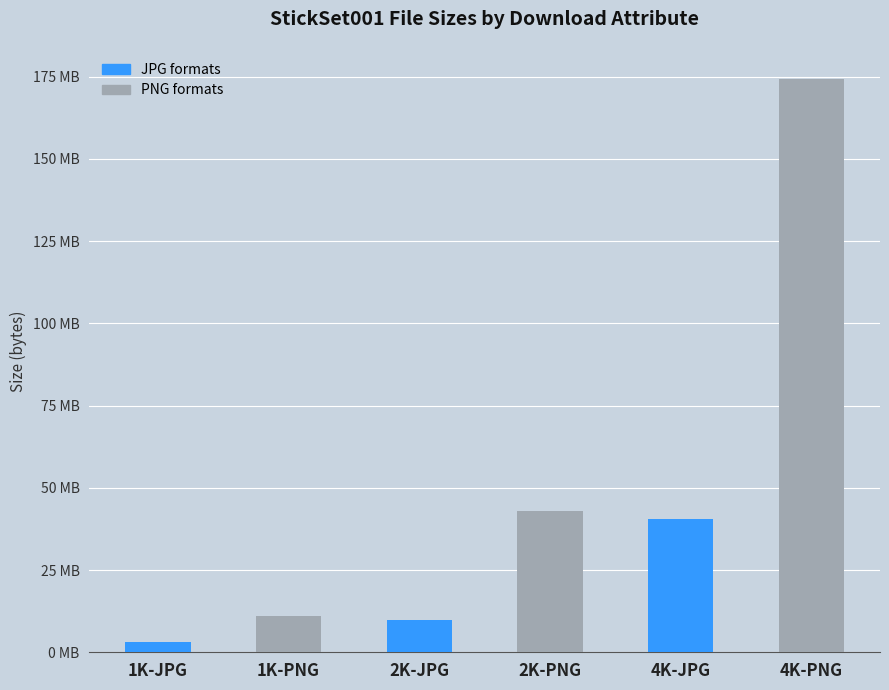

Are the bars grouped side by side (vs. stacked)?

No